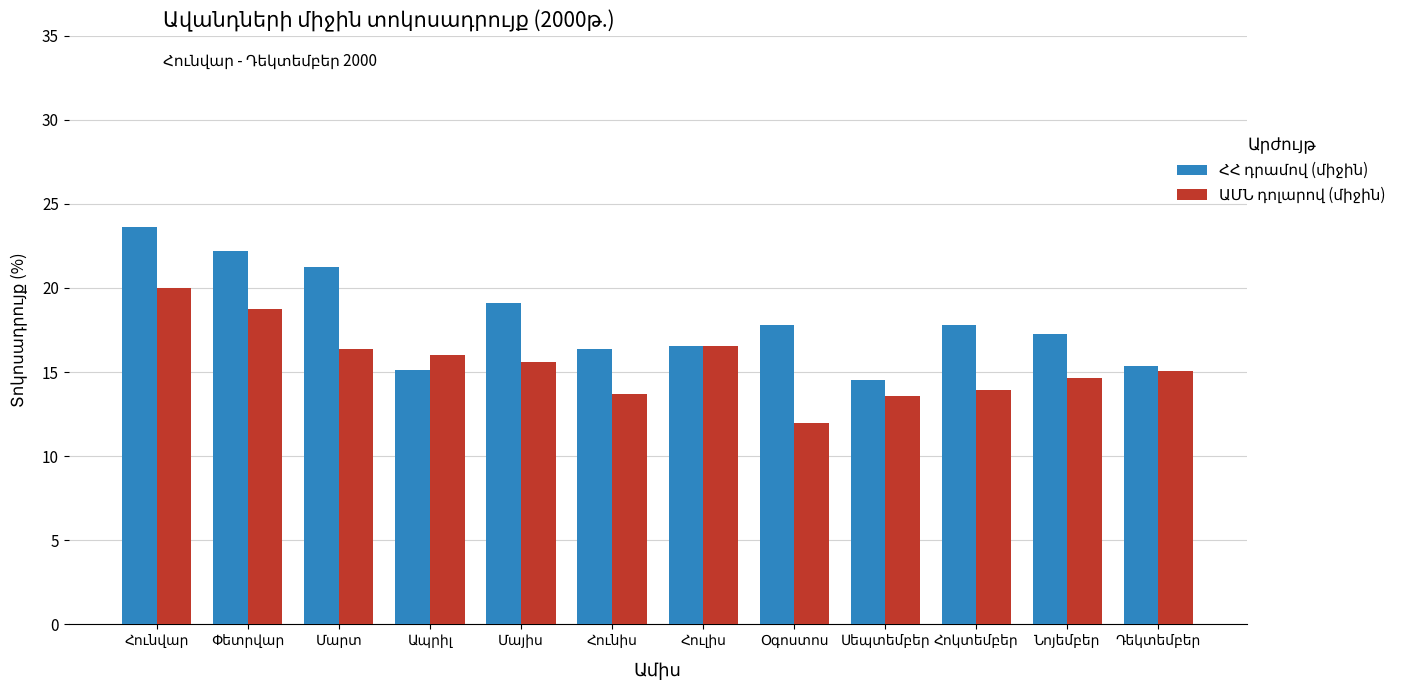

At how many categories does at least one series exceed 13?

12